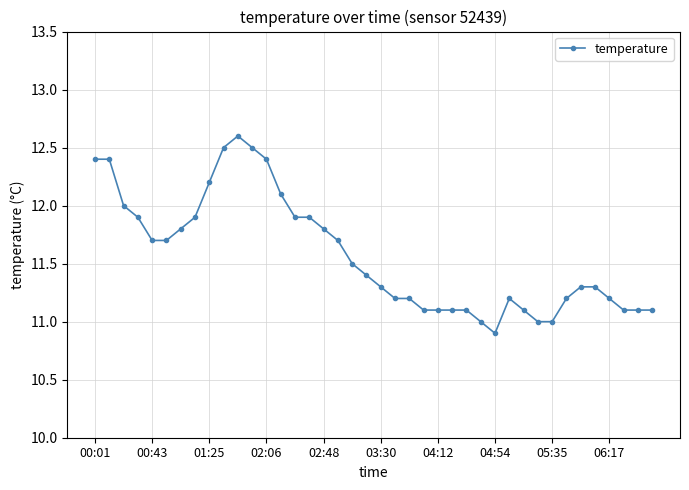

What is the difference between the maximum and minimum values?

1.7